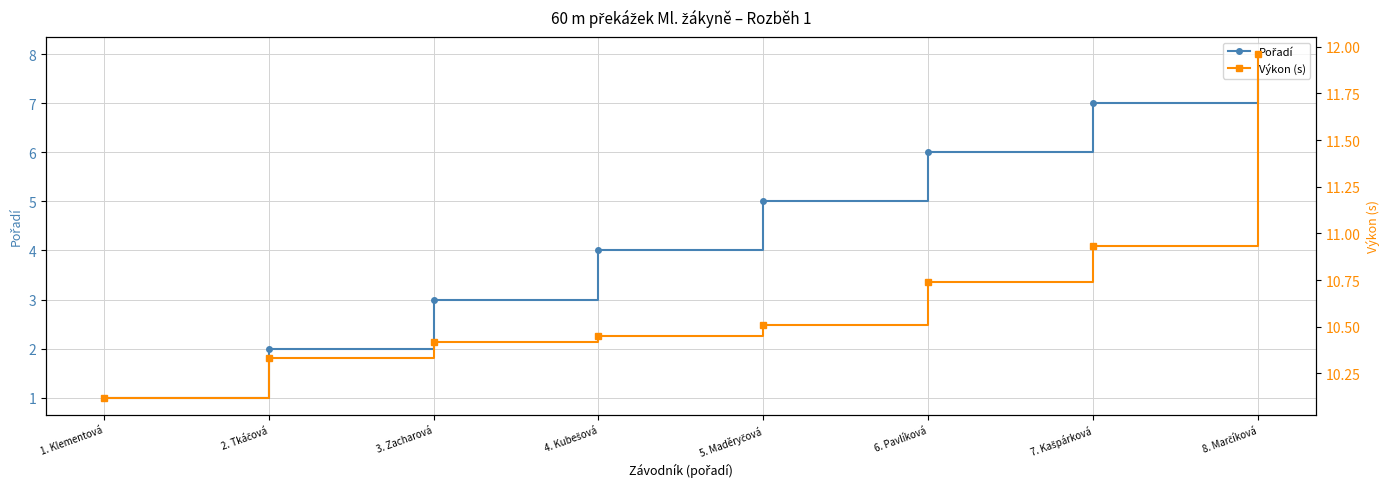

The value of Pořadí at 1. Klementová is 1.0. True or false?

True